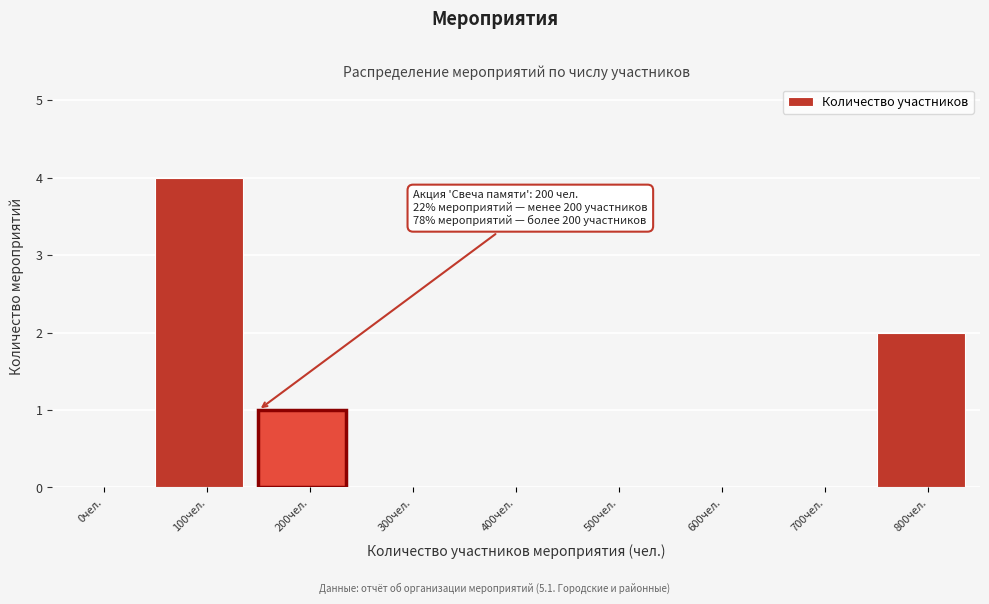

Reading right to left, list all the values displayed in this chart.

800чел.=2	700чел.=0	600чел.=0	500чел.=0	400чел.=0	300чел.=0	200чел.=1	100чел.=4	0чел.=0